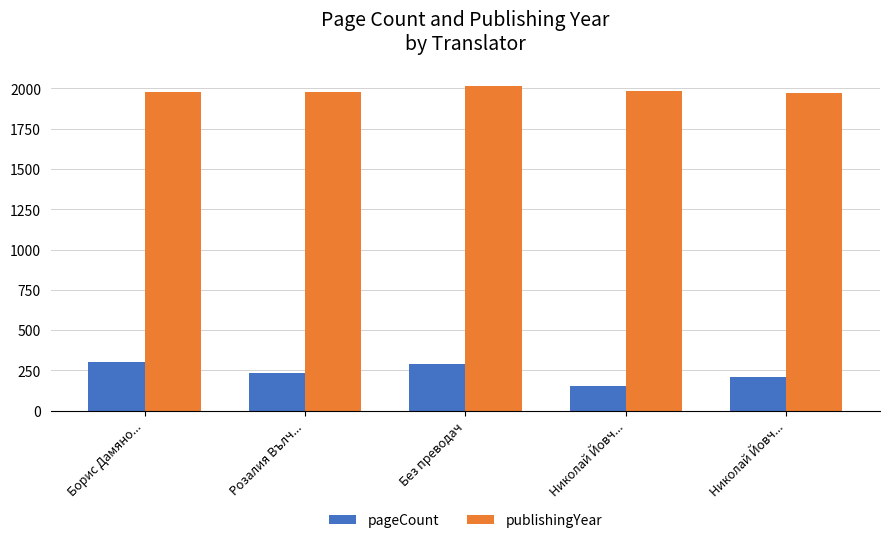

Rank the series at Николай Йовч... from lowest to highest value.

pageCount, publishingYear